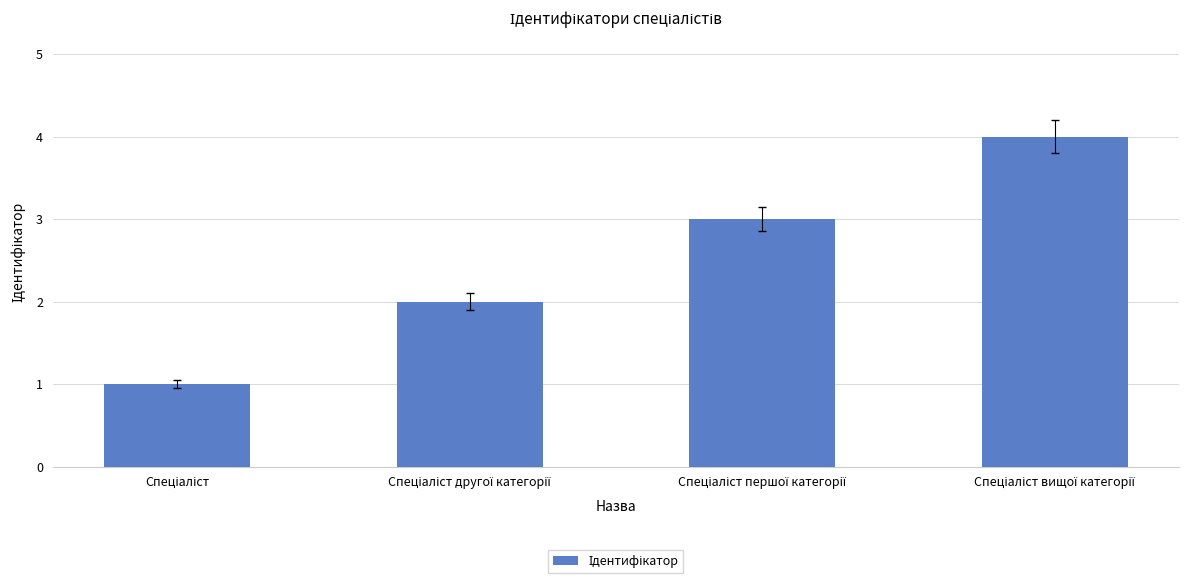

What is the difference between the maximum and minimum values?

3